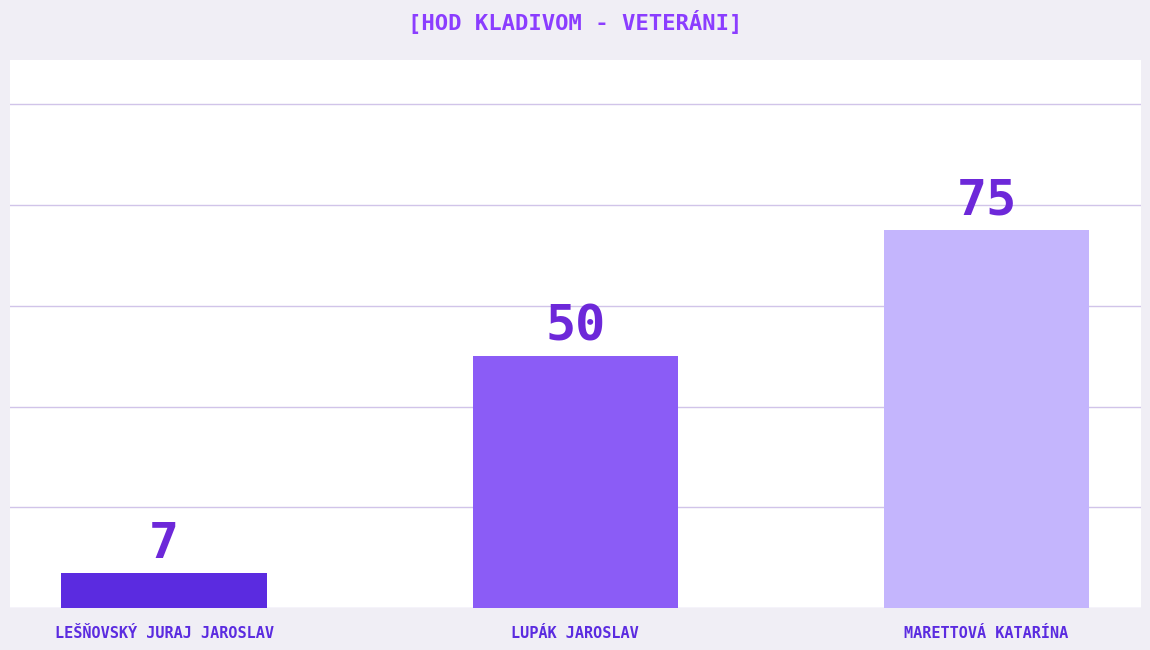

What is the ratio of the value at LEŠŇOVSKÝ JURAJ JAROSLAV to the value at MARETTOVÁ KATARÍNA?

0.1